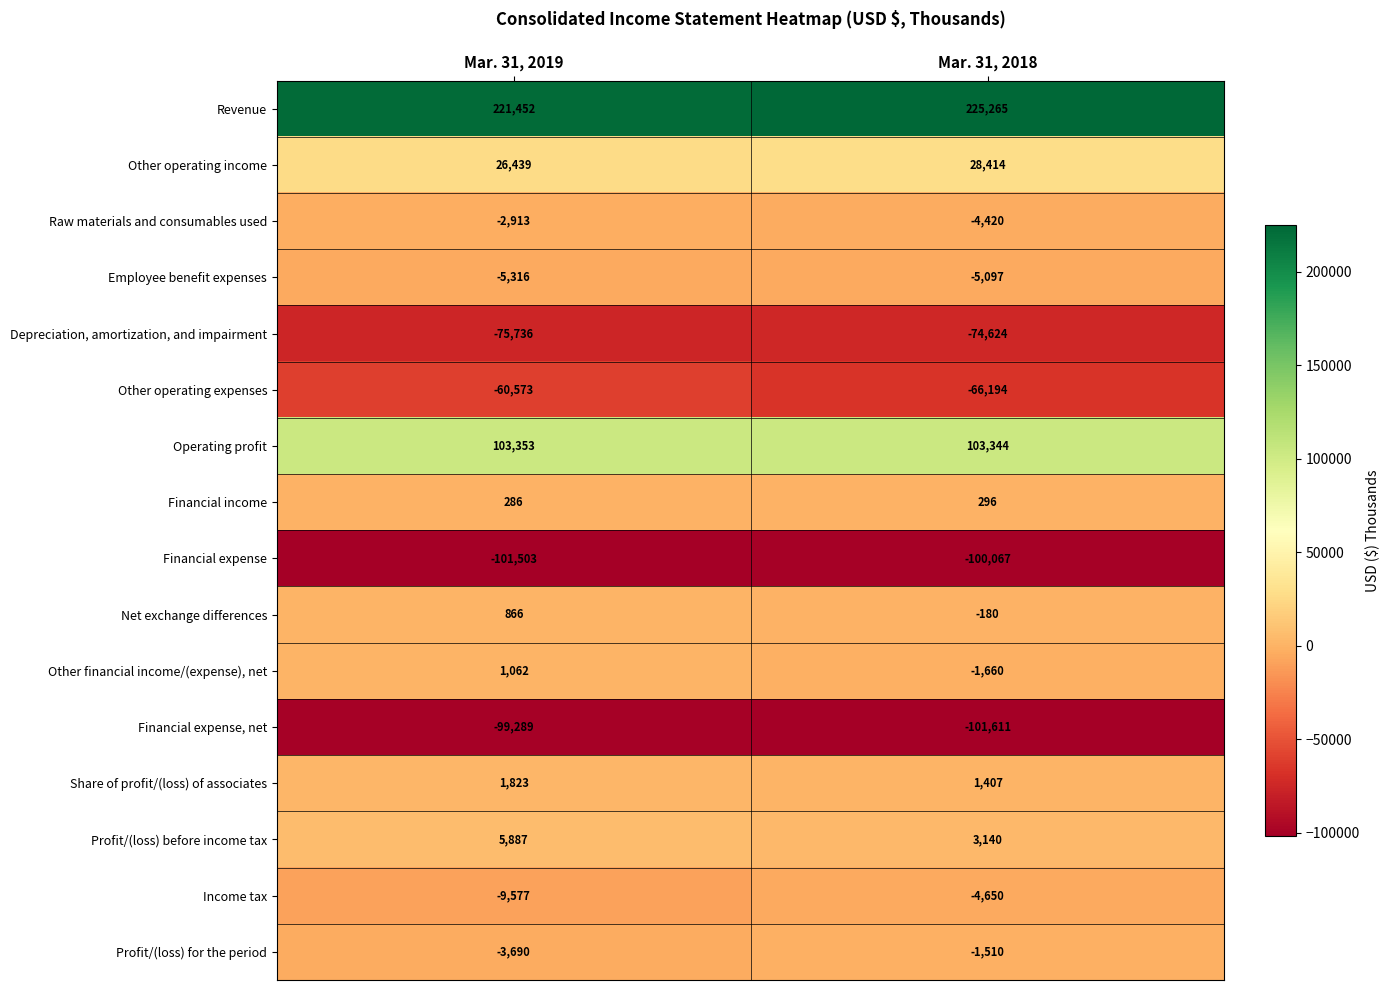

Read the Revenue value at Mar. 31, 2018, to the nearest 100.

225300